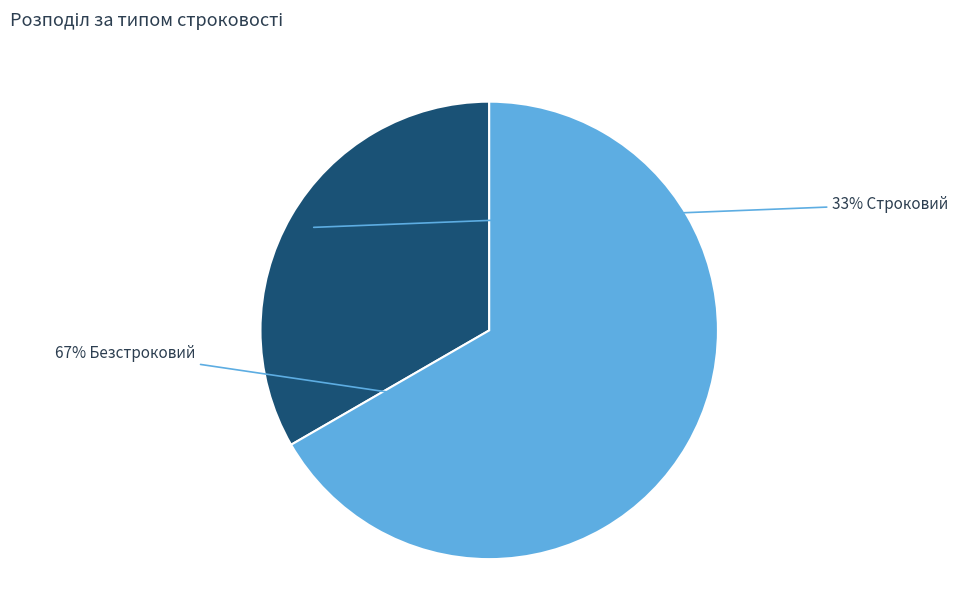

Does any single category account for the majority?

Yes